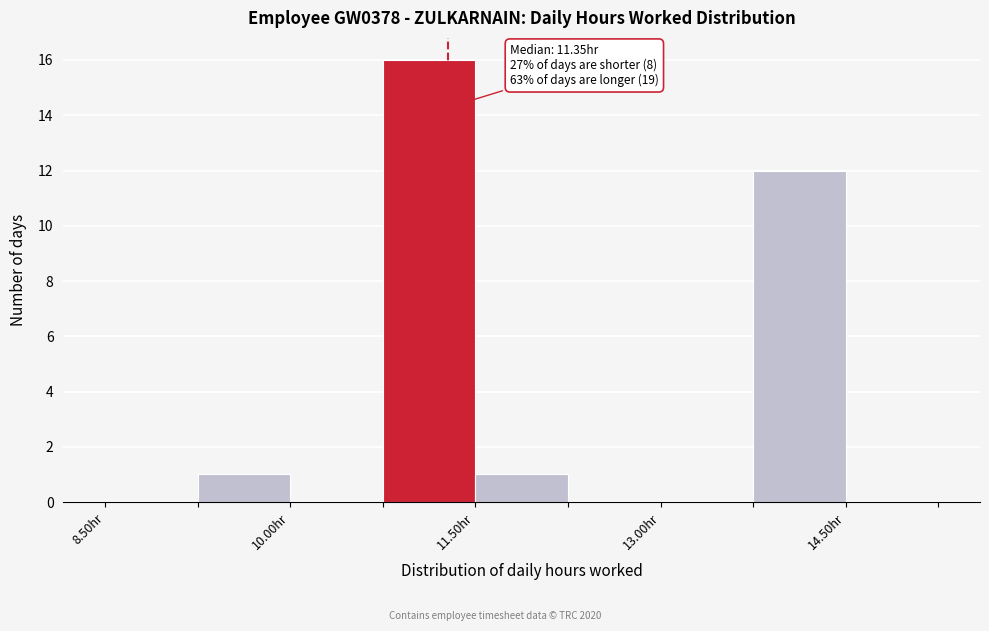

Around what value on the x-axis is the tallest bar? Give the approximate position of its centre, as read against the axis.

11.2